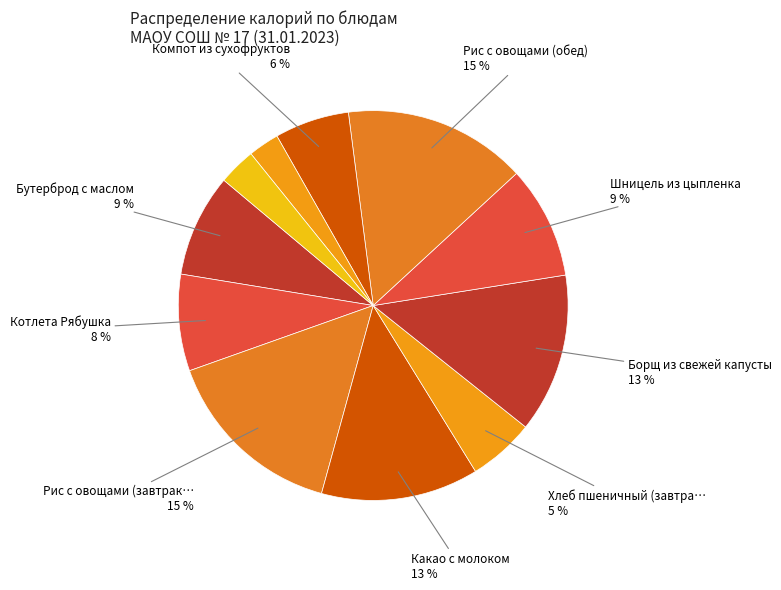

To the nearest percent, what is the average slice percentage?

9%